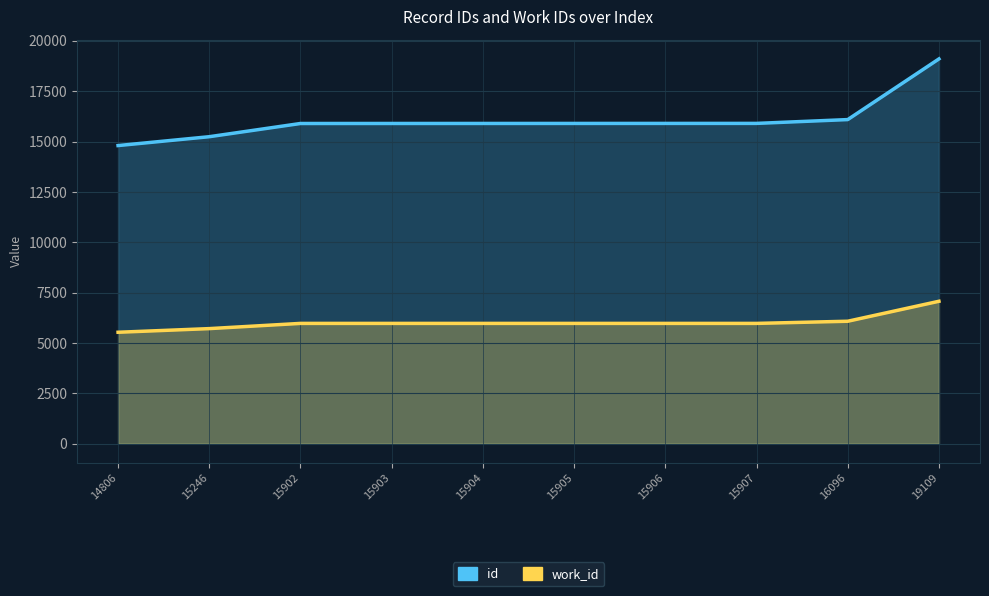

True or false: id and work_id cross at least once.

False